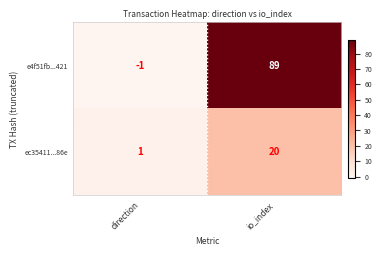

What is the maximum value shown in the chart?

89